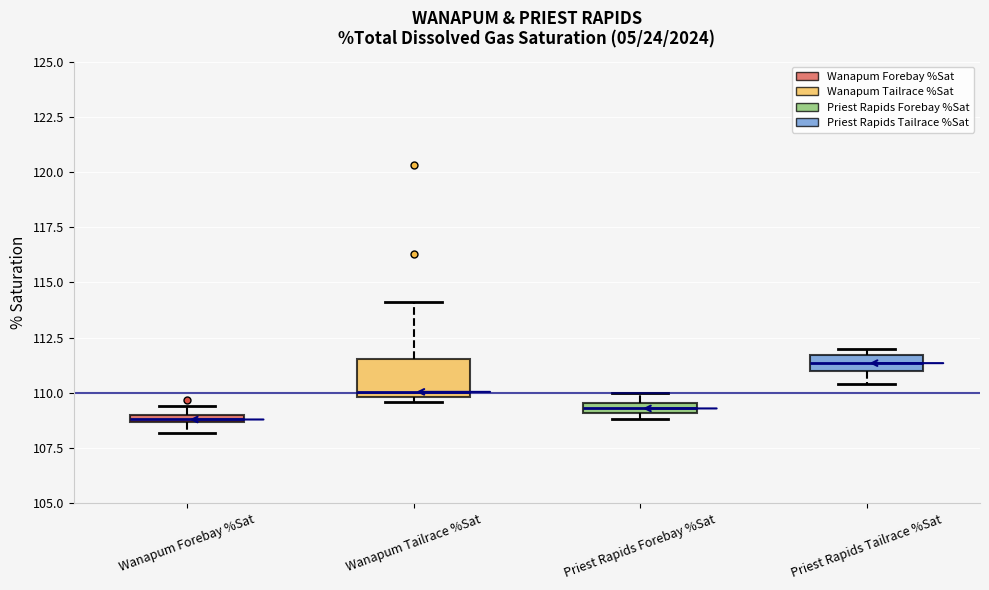

Comparing the boxes themselves (not the whiskers), which one is the tallest?

Wanapum Tailrace %Sat